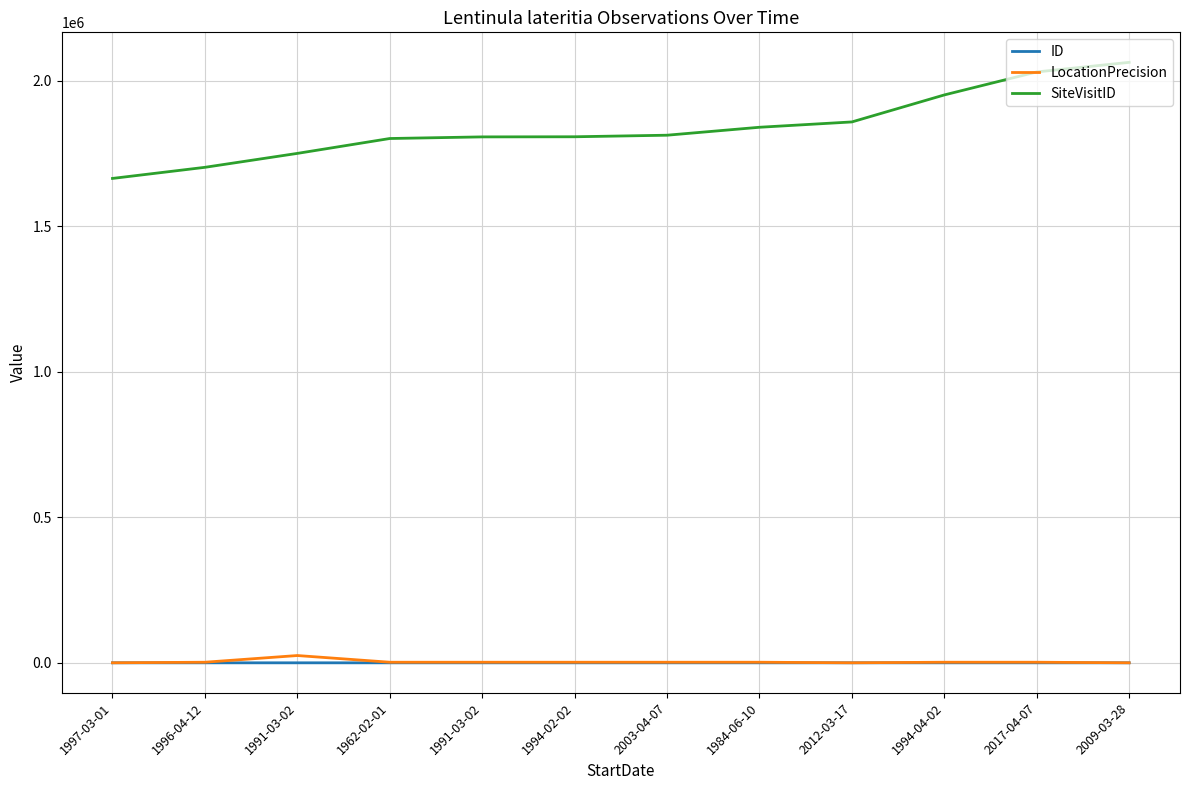

What is the sum of the SiteVisitID values at 2003-04-07 and 1994-02-02?

3620507